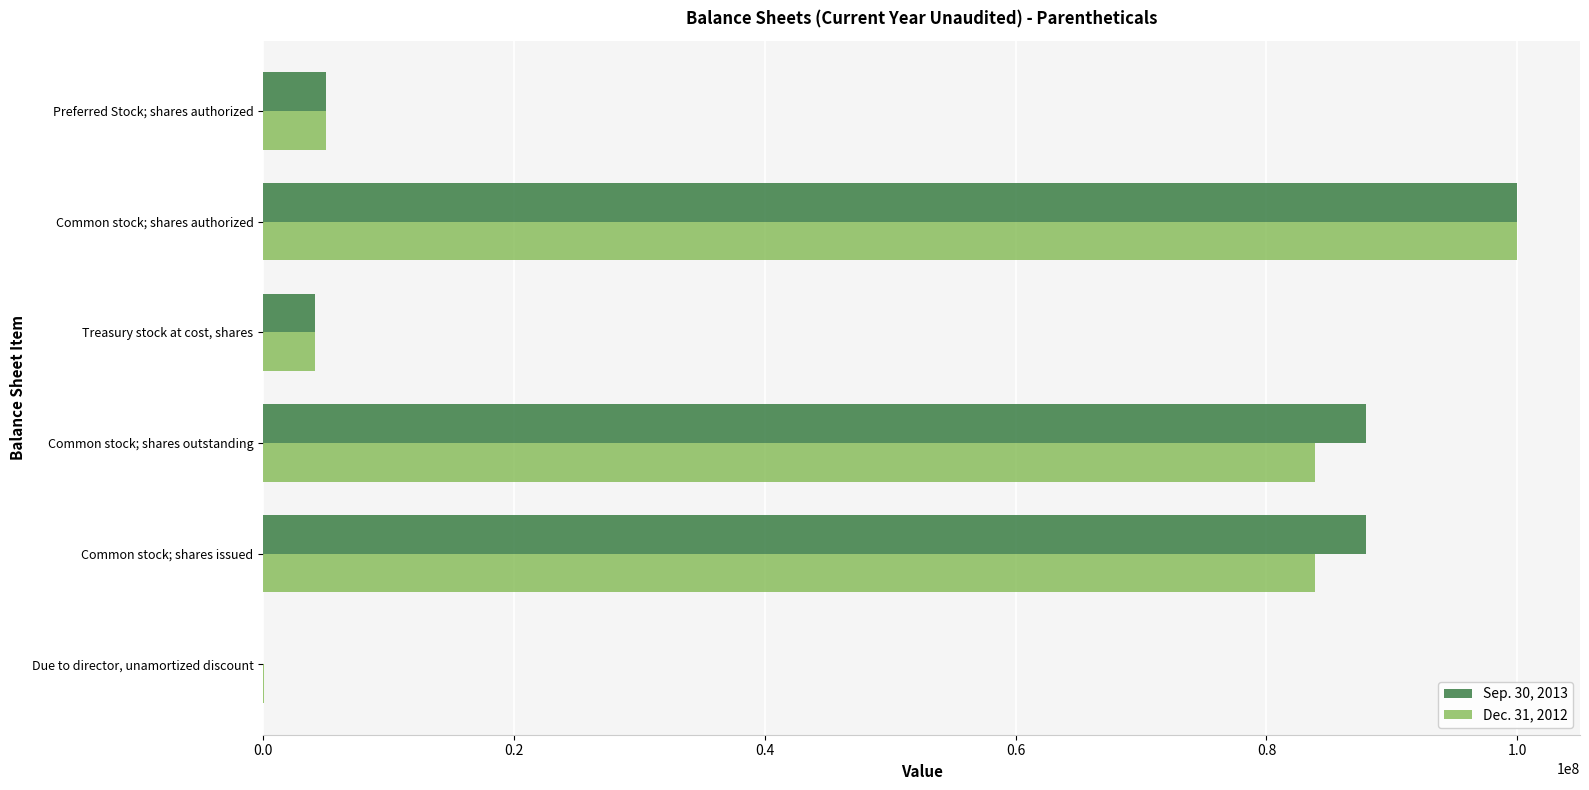

At which category is the sum across all series the highest?

Common stock; shares authorized